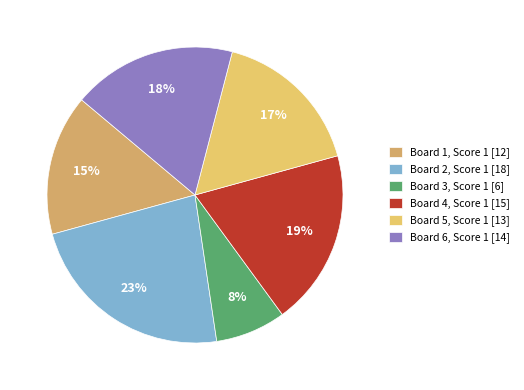

How much of the chart is everything except Board 4?

80.8%